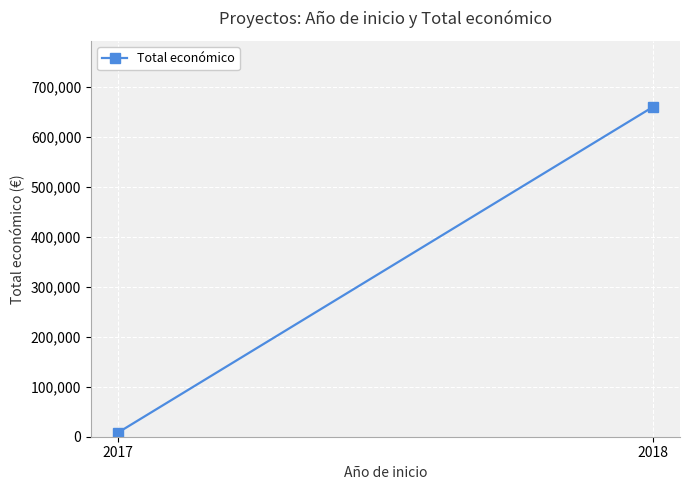

How many values are between 7960 and 659946?

2